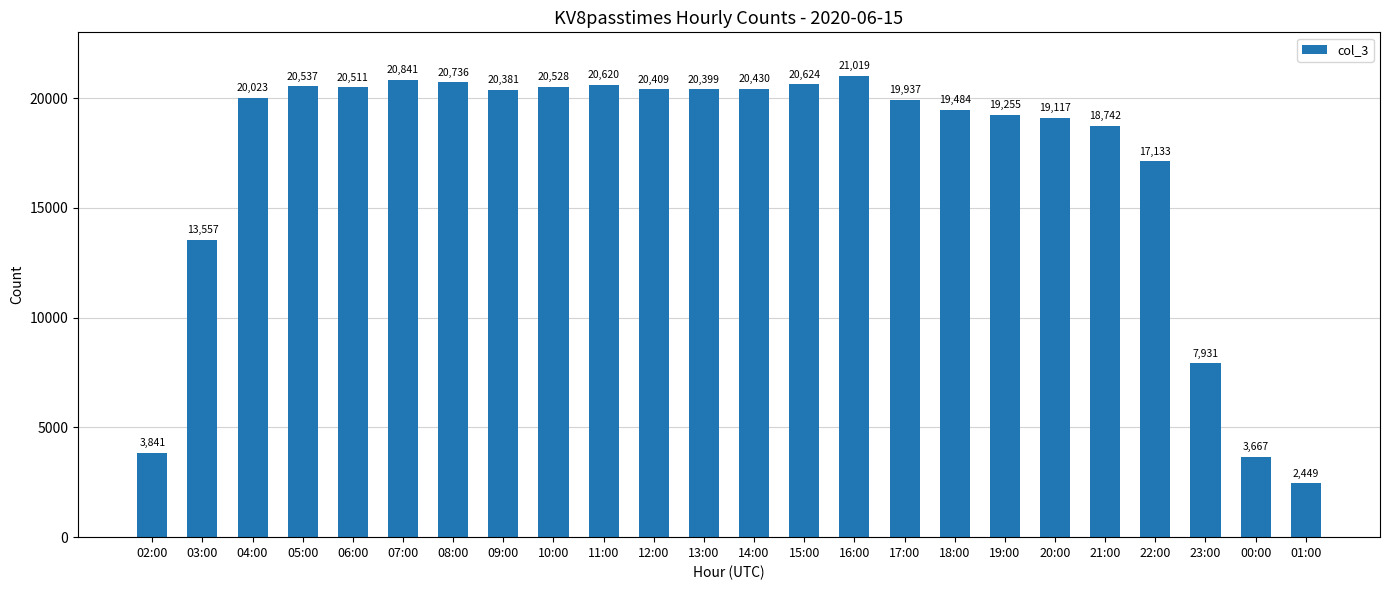

What is the difference between the maximum and minimum values?

18570